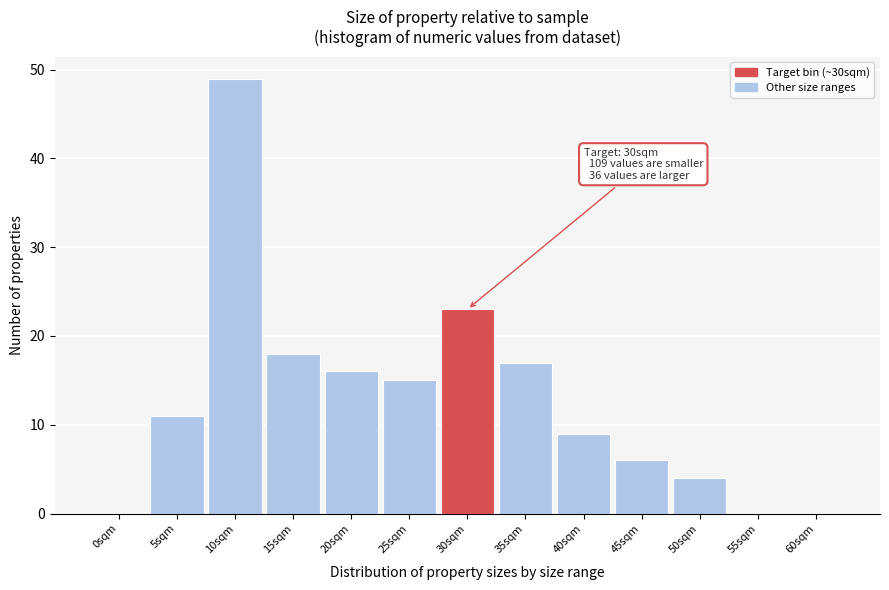

Reading left to right, extract all data points from this chart.

0sqm=0	5sqm=11	10sqm=49	15sqm=18	20sqm=16	25sqm=15	30sqm=23	35sqm=17	40sqm=9	45sqm=6	50sqm=4	55sqm=0	60sqm=0